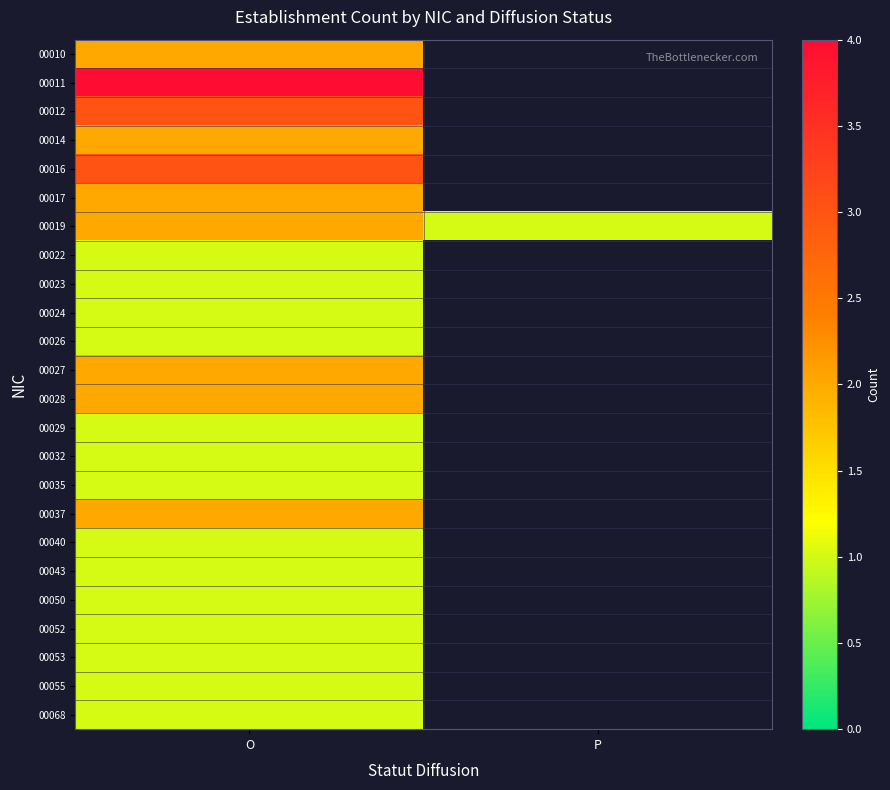

Rank the series by their average value, from highest to lowest.

00010, 00011, 00012, 00014, 00016, 00017, 00019, 00022, 00023, 00024, 00026, 00027, 00028, 00029, 00032, 00035, 00037, 00040, 00043, 00050, 00052, 00053, 00055, 00068